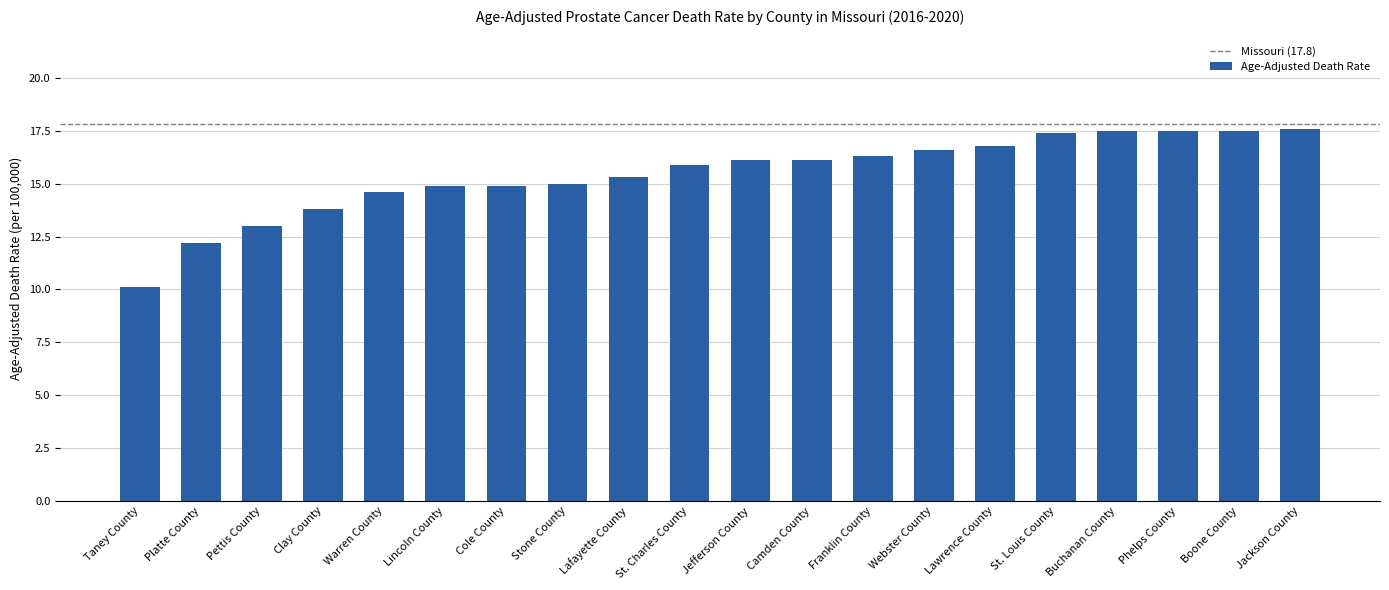

True or false: the data shows 14.9 at Lincoln County.

True